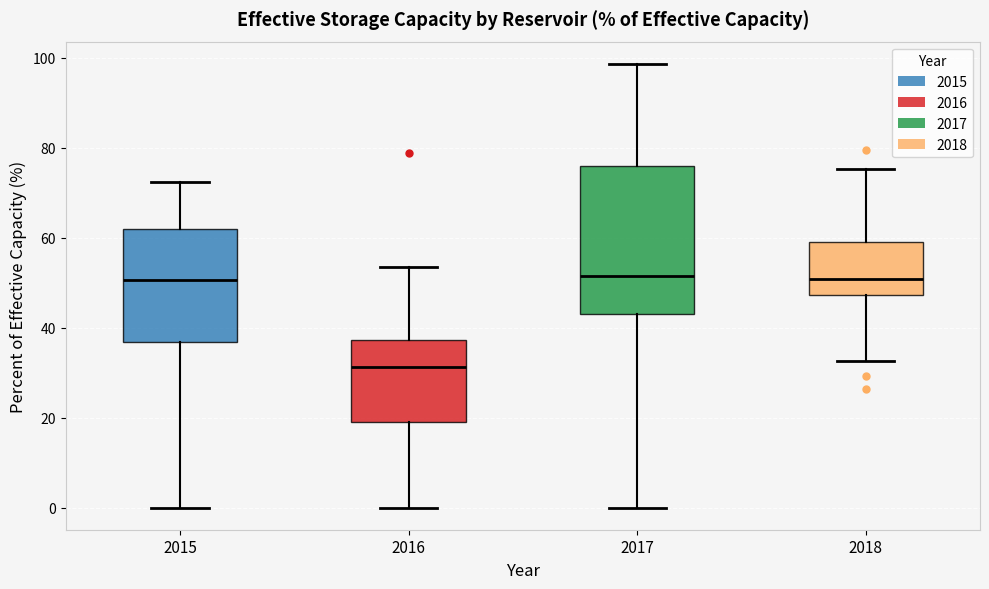

Reading left to right, transcribe this box plot: for each box, give where its median line is, the range the box spans, and where its two whiskers end, as read against the y-axis. The values are not printed on the chart, so give them approximately, as read against the axis.

2015: median 50, box 36 to 62, whiskers 0 to 72
2016: median 32, box 18 to 38, whiskers 0 to 54
2017: median 52, box 44 to 76, whiskers 0 to 98
2018: median 50, box 48 to 60, whiskers 32 to 76